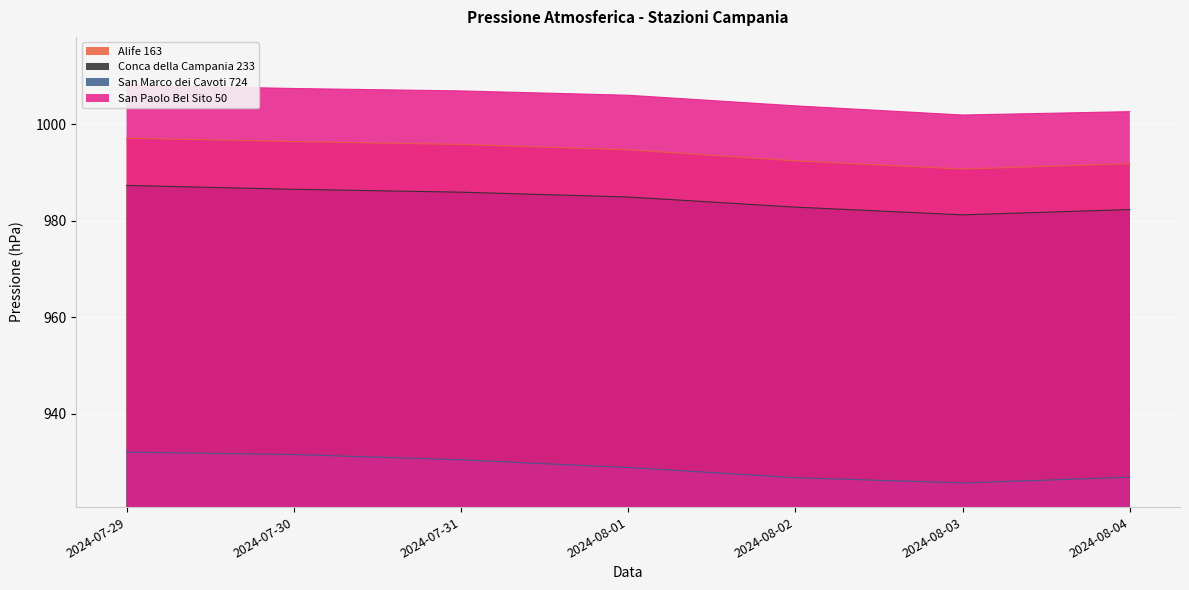

What is the spread (max minus min) of values at 2024-07-31?

76.5